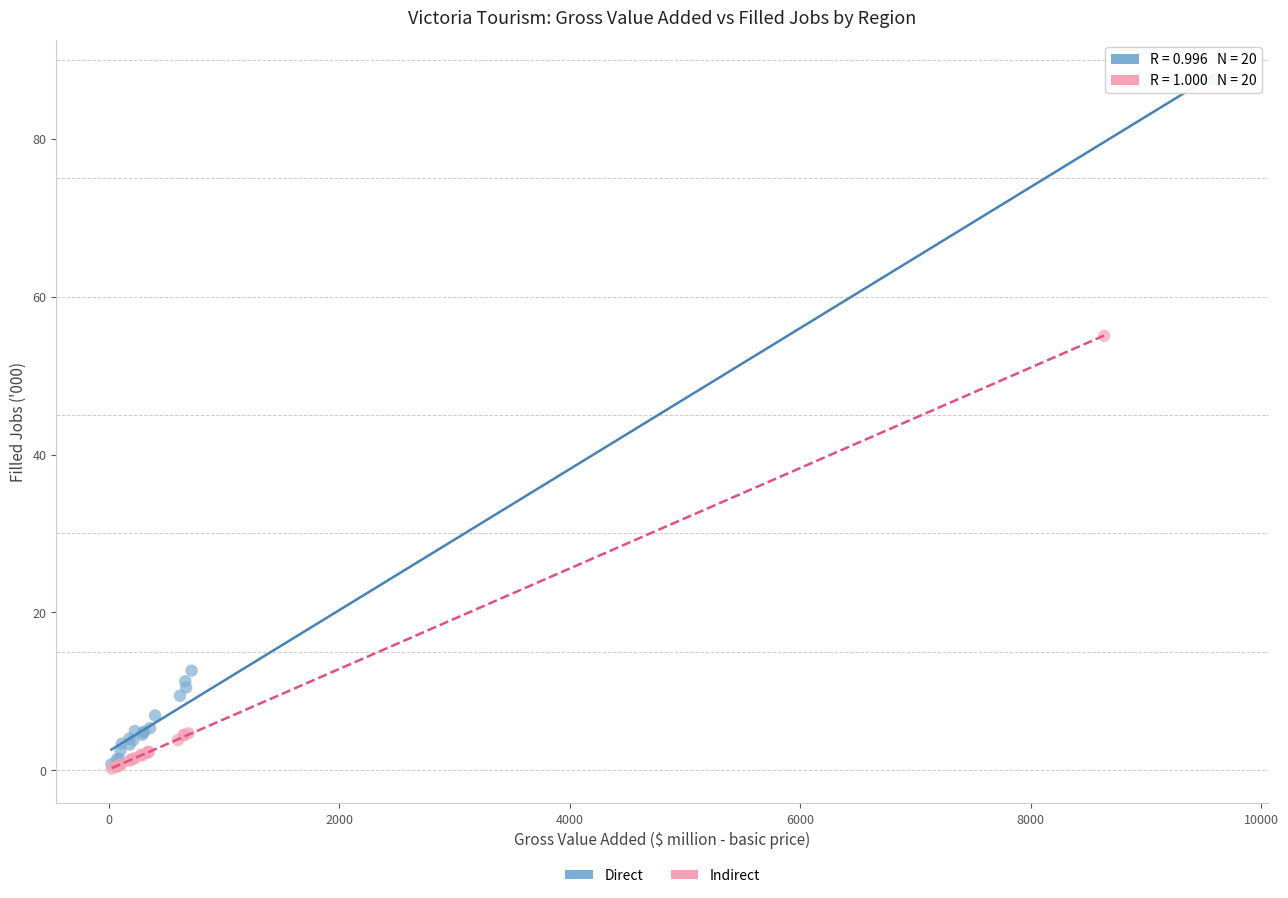

What are all the series names shown in the legend?

Direct, Indirect